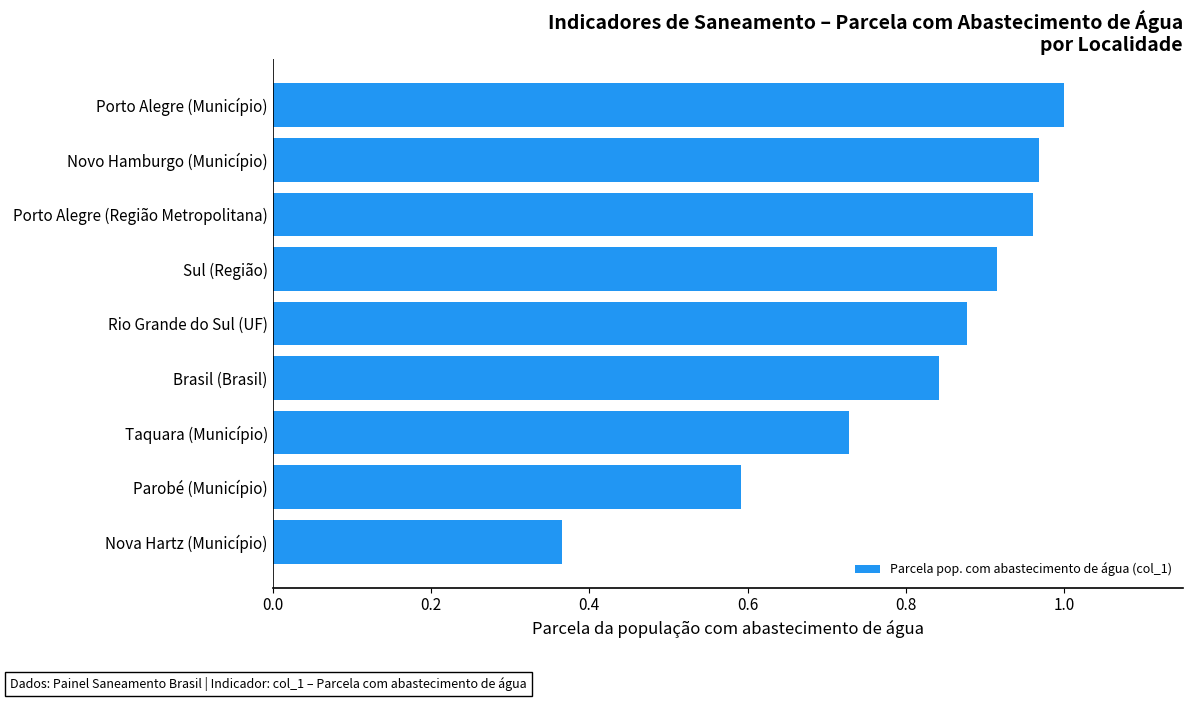

The chart shows a value of 0.6 at Parobé (Município). True or false?

True